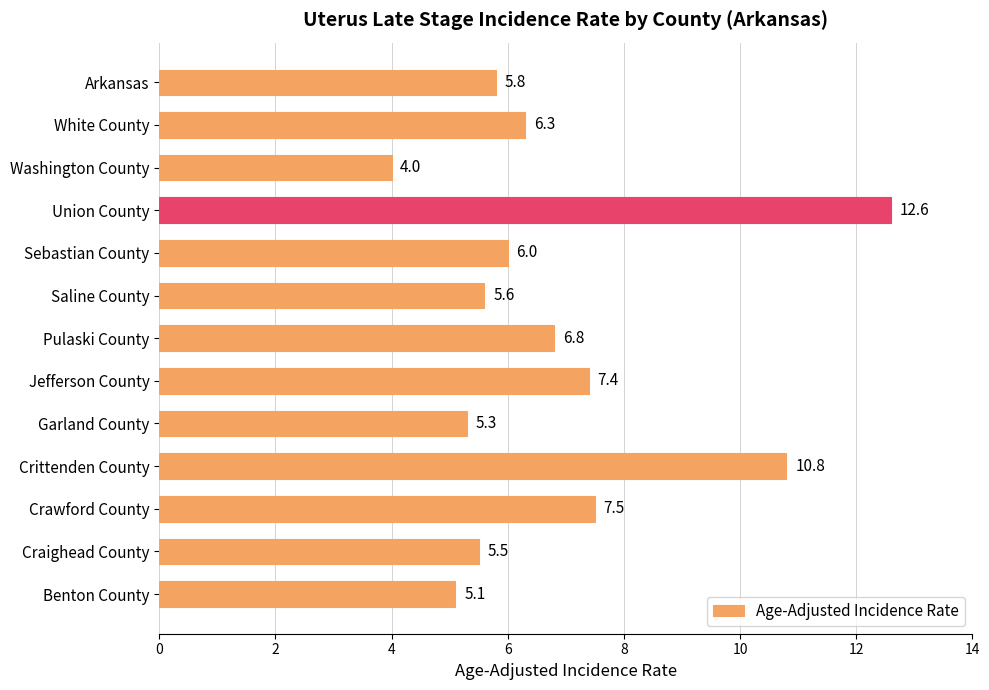

Which label corresponds to the smallest value in the chart?

Washington County